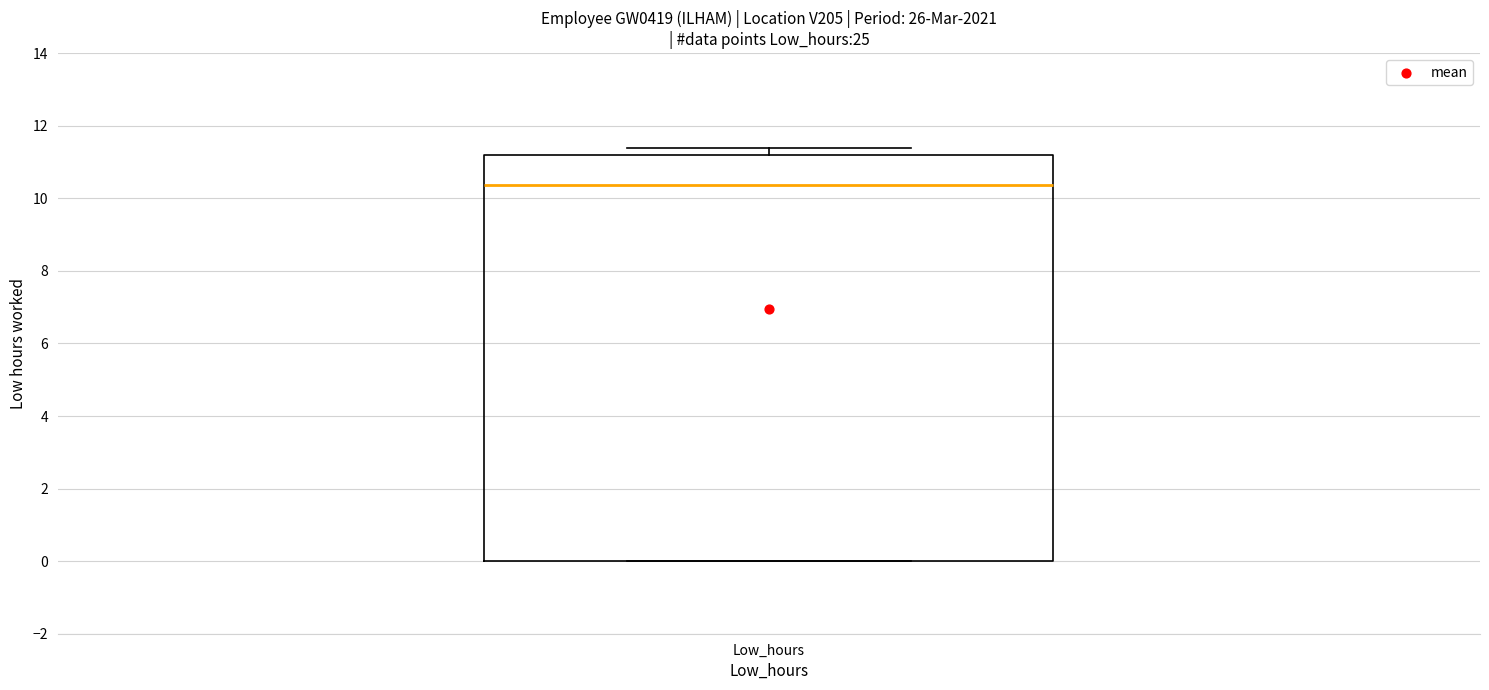

Transcribe this box plot: give where the median line is, the range the box spans, and where the two whiskers end, as read against the y-axis. The values are not printed on the chart, so give them approximately, as read against the axis.

median 10.4, box 0.0 to 11.2, whiskers 0.0 to 11.4